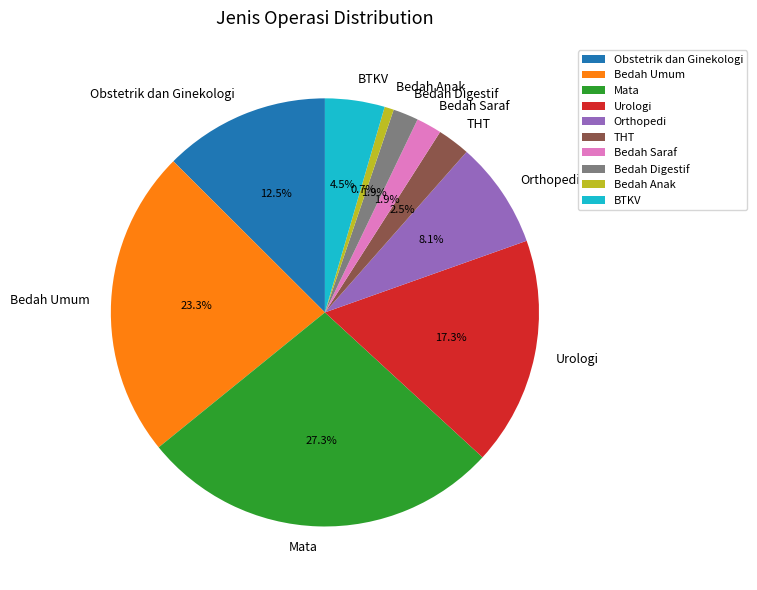

Is it true that Bedah Digestif is 8% of the pie?

False